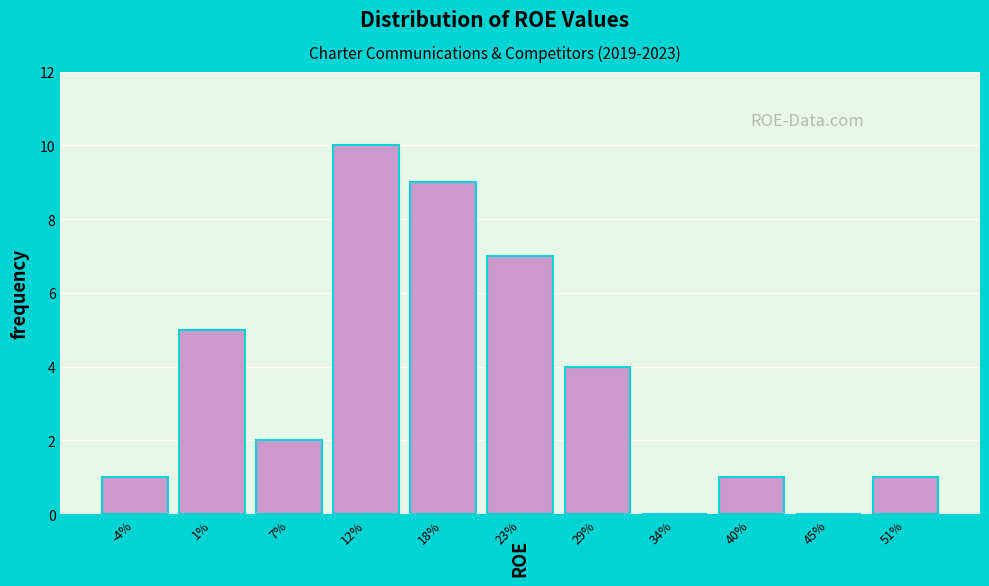

Reading left to right, what are all the values shown in this chart?

-4%=1	1%=5	7%=2	12%=10	18%=9	23%=7	29%=4	34%=0	40%=1	45%=0	51%=1